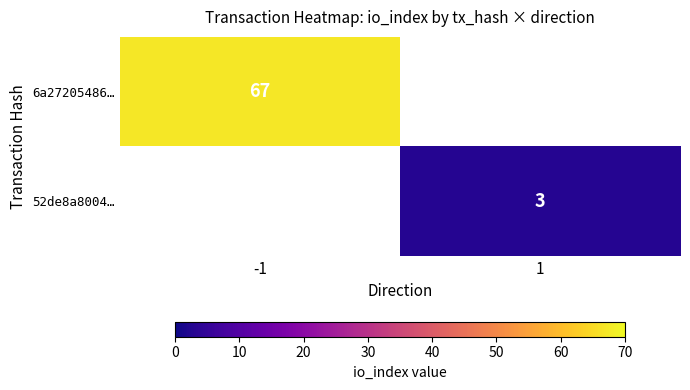

Which category has the lowest value across all series?

1